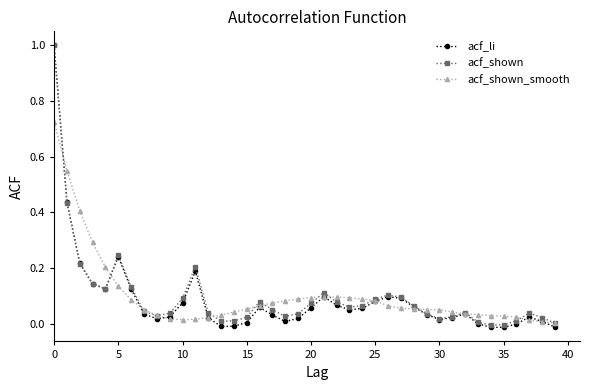

What is the greatest value displayed?

1.0